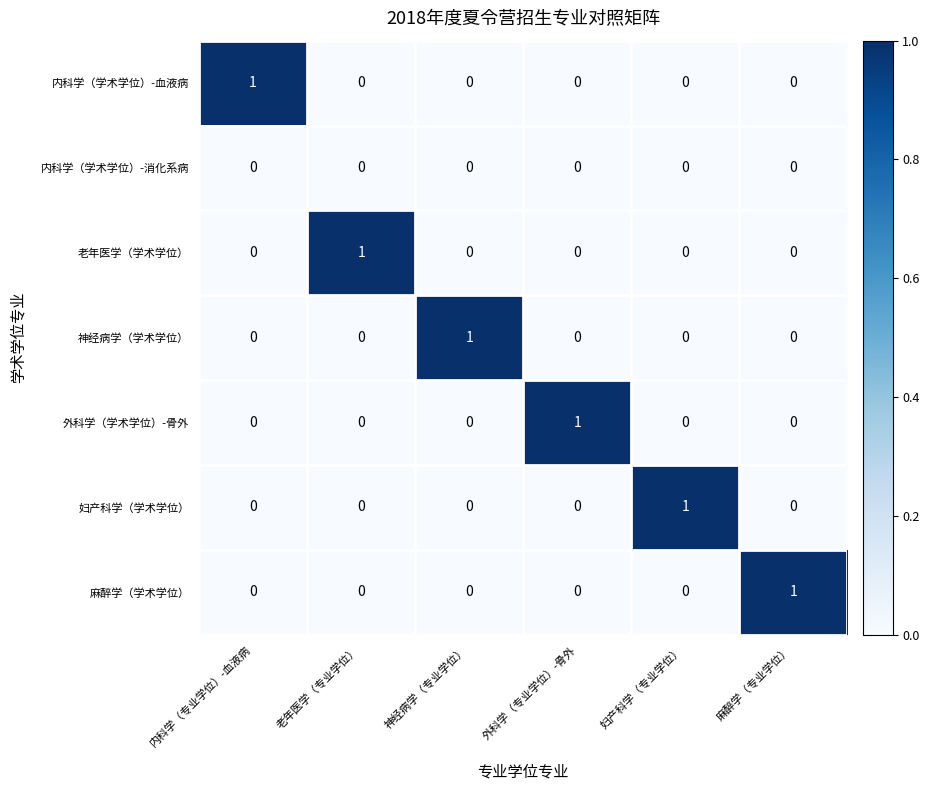

True or false: 老年医学（学术学位） has a value of 1 at 内科学（专业学位）-血液病.

False